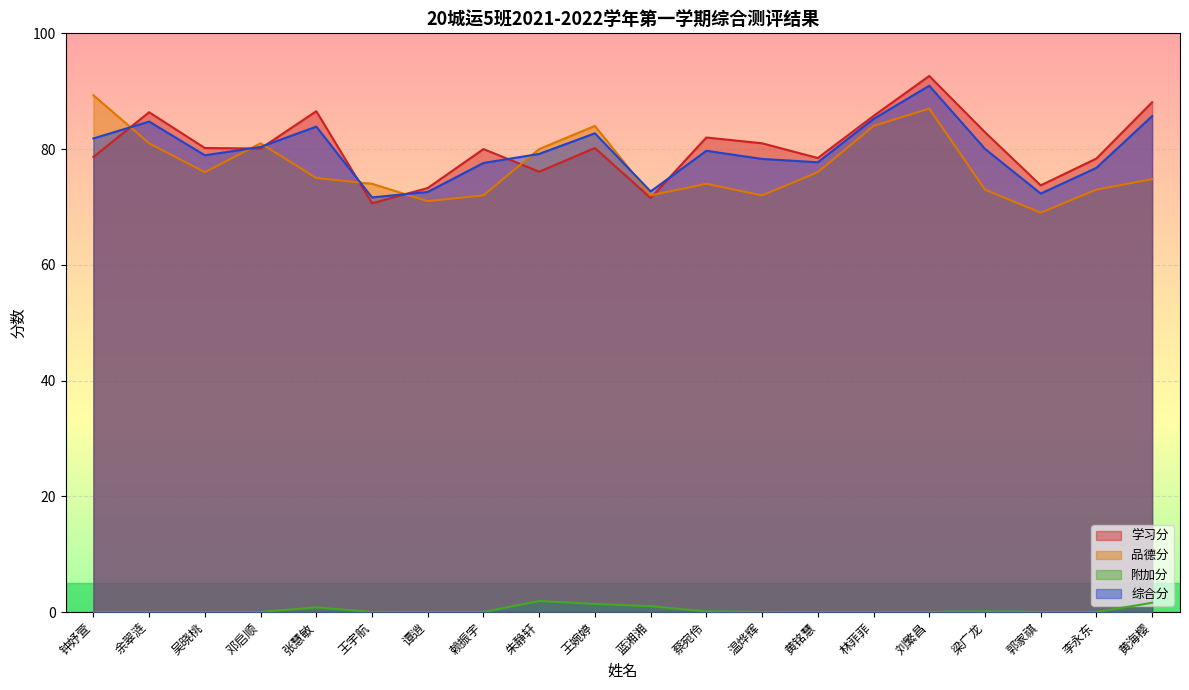

How many positive values does the 附加分 series have?

7